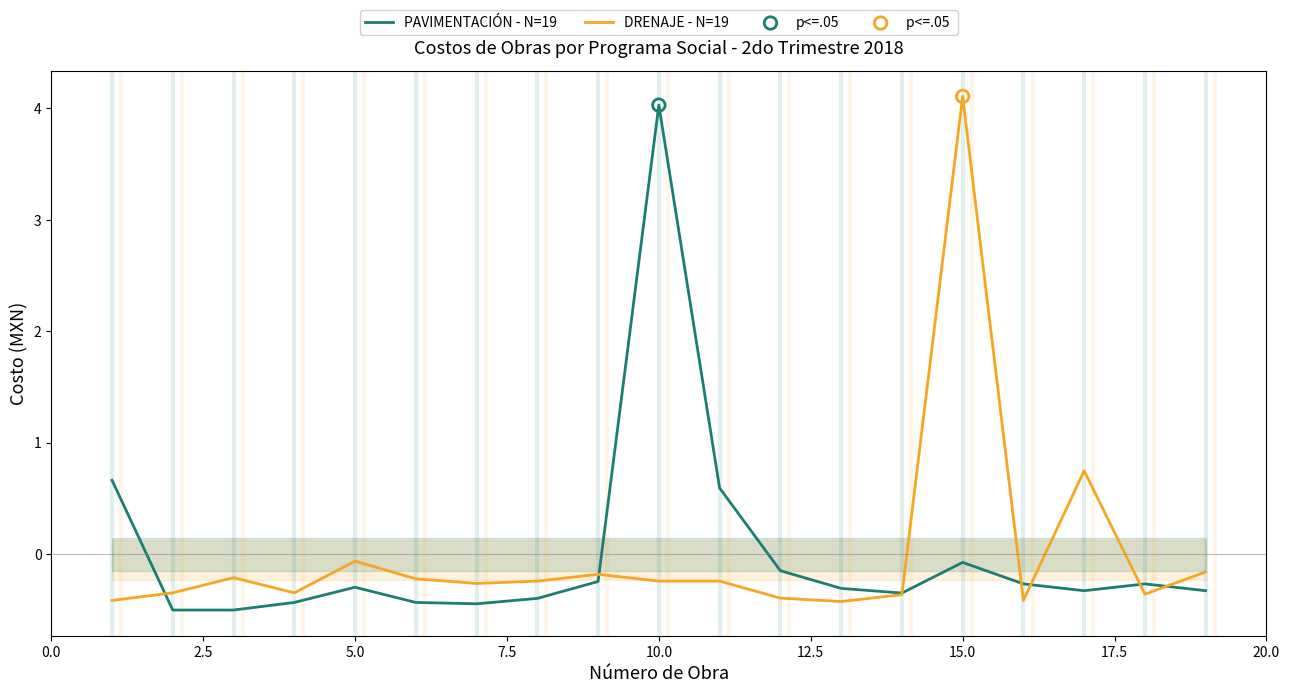

Which series reaches the minimum Y coordinate?

PAVIMENTACIÓN - N=19